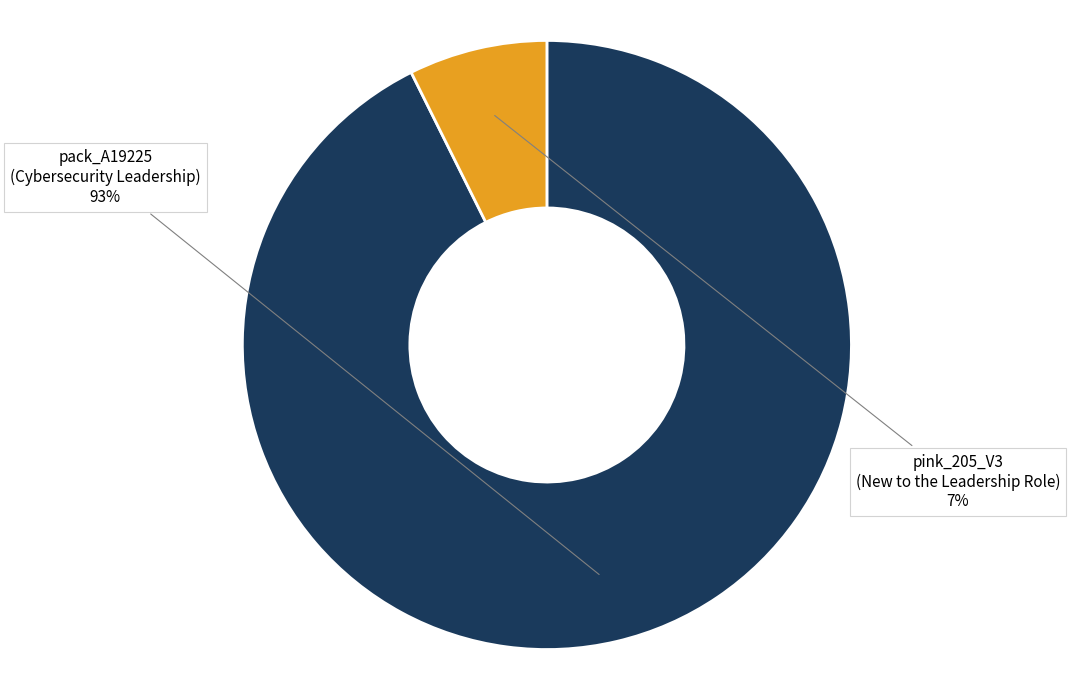

Is the sum of pack_A19225 and pink_205_V3 greater than half?

Yes